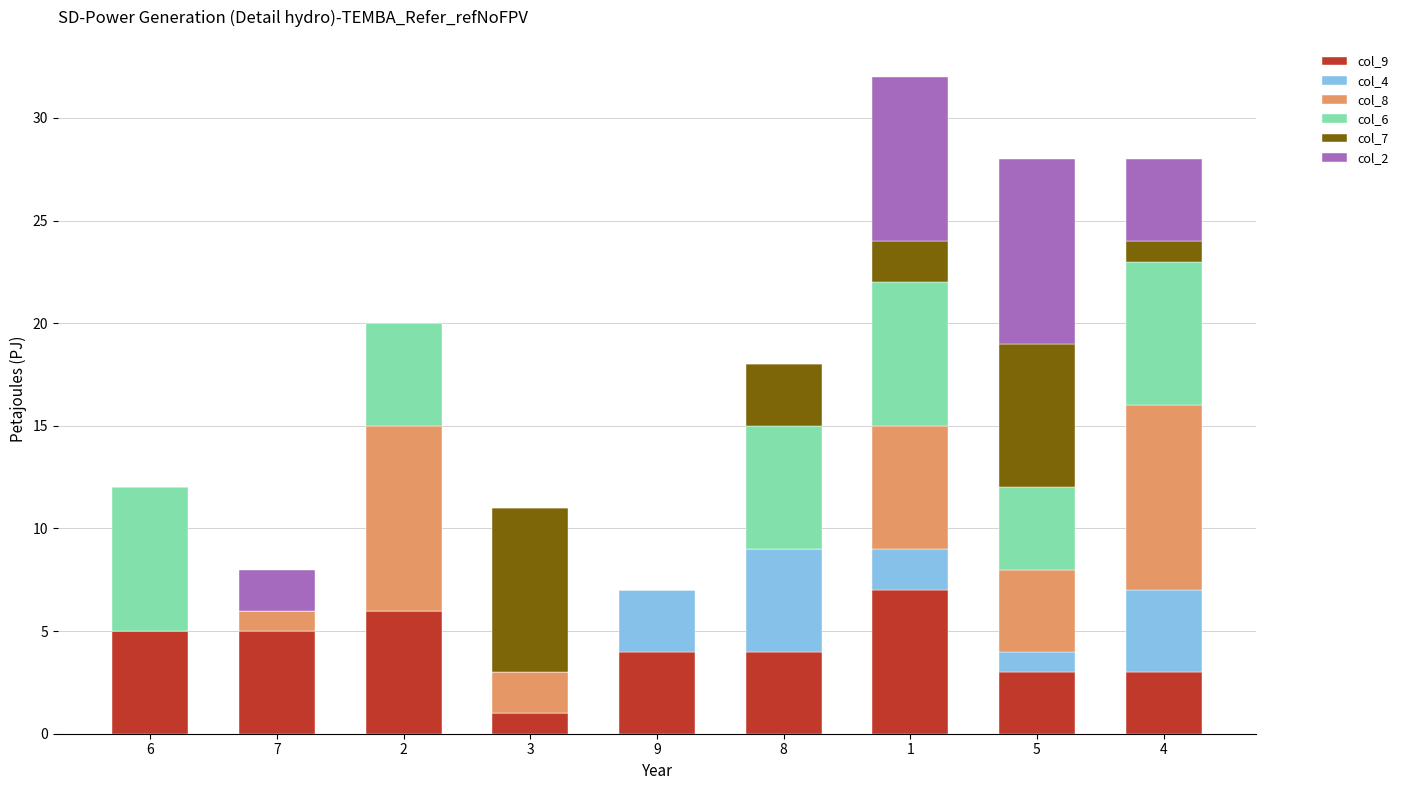

The value of col_7 at 7 is 0. True or false?

True